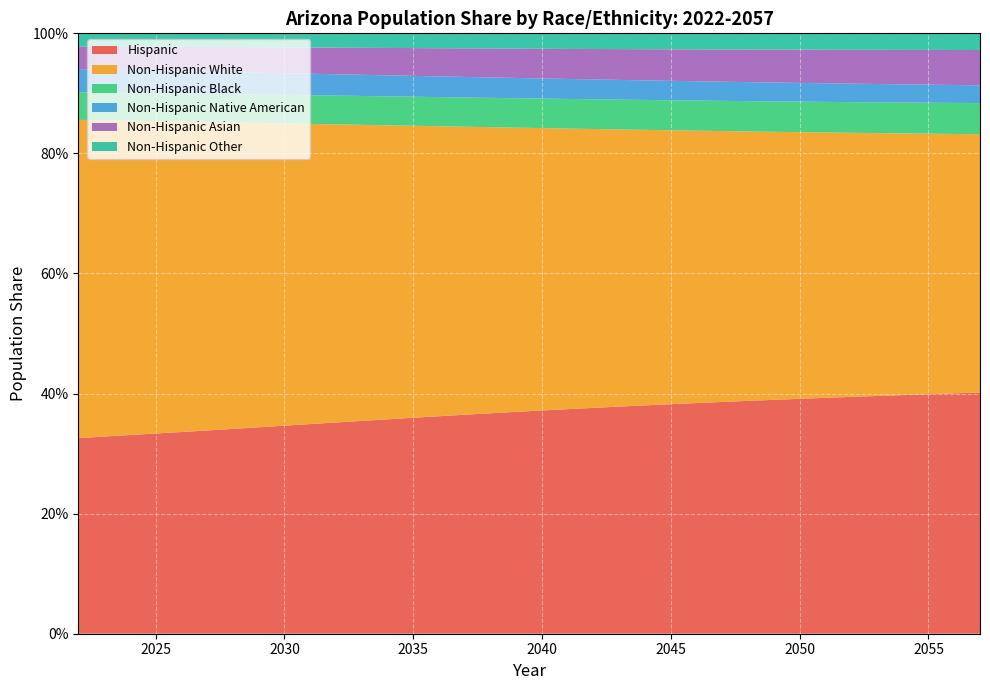

Reading right to left, what are all the values shown in this chart?

Hispanic: 2057=0.4	2056=0.4	2055=0.4	2054=0.4	2053=0.4	2052=0.4	2051=0.4	2050=0.4	2049=0.4	2048=0.4	2047=0.4	2046=0.4	2045=0.4	2044=0.4	2043=0.4	2042=0.4	2041=0.4	2040=0.4	2039=0.4	2038=0.4	2037=0.4	2036=0.4	2035=0.4	2034=0.4	2033=0.4	2032=0.4	2031=0.3	2030=0.3	2029=0.3	2028=0.3	2027=0.3	2026=0.3	2025=0.3	2024=0.3	2023=0.3	2022=0.3
Non-Hispanic White: 2057=0.4	2056=0.4	2055=0.4	2054=0.4	2053=0.4	2052=0.4	2051=0.4	2050=0.4	2049=0.4	2048=0.4	2047=0.5	2046=0.5	2045=0.5	2044=0.5	2043=0.5	2042=0.5	2041=0.5	2040=0.5	2039=0.5	2038=0.5	2037=0.5	2036=0.5	2035=0.5	2034=0.5	2033=0.5	2032=0.5	2031=0.5	2030=0.5	2029=0.5	2028=0.5	2027=0.5	2026=0.5	2025=0.5	2024=0.5	2023=0.5	2022=0.5
Non-Hispanic Black: 2057=0.1	2056=0.1	2055=0.1	2054=0.1	2053=0.1	2052=0.1	2051=0.1	2050=0.1	2049=0.1	2048=0.1	2047=0.1	2046=0.1	2045=0.1	2044=0.0	2043=0.0	2042=0.0	2041=0.0	2040=0.0	2039=0.0	2038=0.0	2037=0.0	2036=0.0	2035=0.0	2034=0.0	2033=0.0	2032=0.0	2031=0.0	2030=0.0	2029=0.0	2028=0.0	2027=0.0	2026=0.0	2025=0.0	2024=0.0	2023=0.0	2022=0.0
Non-Hispanic Native American: 2057=0.0	2056=0.0	2055=0.0	2054=0.0	2053=0.0	2052=0.0	2051=0.0	2050=0.0	2049=0.0	2048=0.0	2047=0.0	2046=0.0	2045=0.0	2044=0.0	2043=0.0	2042=0.0	2041=0.0	2040=0.0	2039=0.0	2038=0.0	2037=0.0	2036=0.0	2035=0.0	2034=0.0	2033=0.0	2032=0.0	2031=0.0	2030=0.0	2029=0.0	2028=0.0	2027=0.0	2026=0.0	2025=0.0	2024=0.0	2023=0.0	2022=0.0
Non-Hispanic Asian: 2057=0.1	2056=0.1	2055=0.1	2054=0.1	2053=0.1	2052=0.1	2051=0.1	2050=0.1	2049=0.1	2048=0.1	2047=0.1	2046=0.1	2045=0.1	2044=0.1	2043=0.1	2042=0.1	2041=0.1	2040=0.0	2039=0.0	2038=0.0	2037=0.0	2036=0.0	2035=0.0	2034=0.0	2033=0.0	2032=0.0	2031=0.0	2030=0.0	2029=0.0	2028=0.0	2027=0.0	2026=0.0	2025=0.0	2024=0.0	2023=0.0	2022=0.0
Non-Hispanic Other: 2057=0.0	2056=0.0	2055=0.0	2054=0.0	2053=0.0	2052=0.0	2051=0.0	2050=0.0	2049=0.0	2048=0.0	2047=0.0	2046=0.0	2045=0.0	2044=0.0	2043=0.0	2042=0.0	2041=0.0	2040=0.0	2039=0.0	2038=0.0	2037=0.0	2036=0.0	2035=0.0	2034=0.0	2033=0.0	2032=0.0	2031=0.0	2030=0.0	2029=0.0	2028=0.0	2027=0.0	2026=0.0	2025=0.0	2024=0.0	2023=0.0	2022=0.0